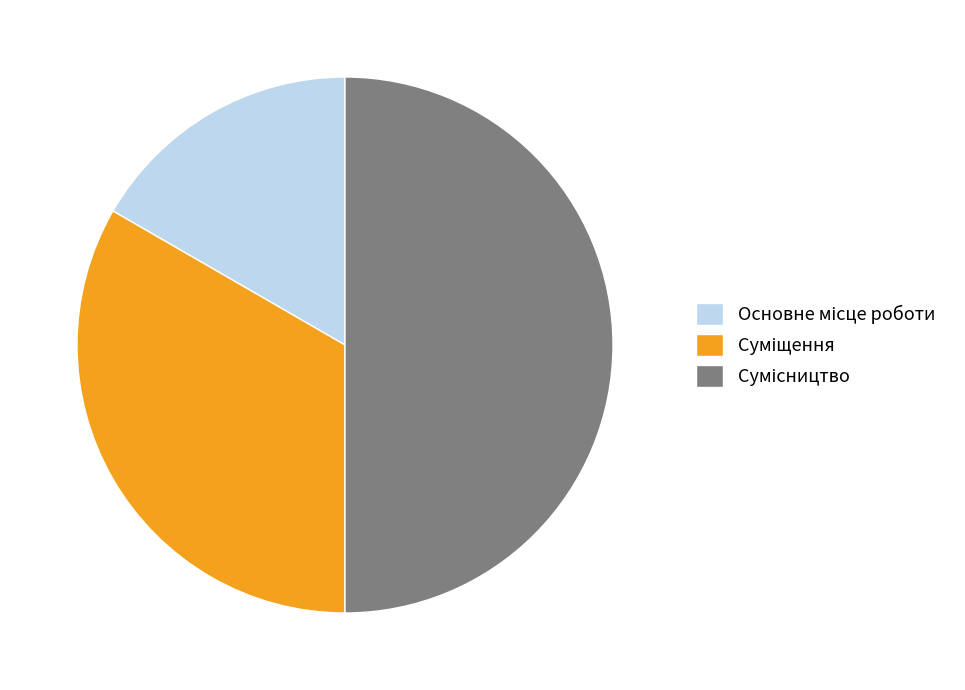

What is the ratio of the value at Суміщення to the value at Основне місце роботи?

2.0